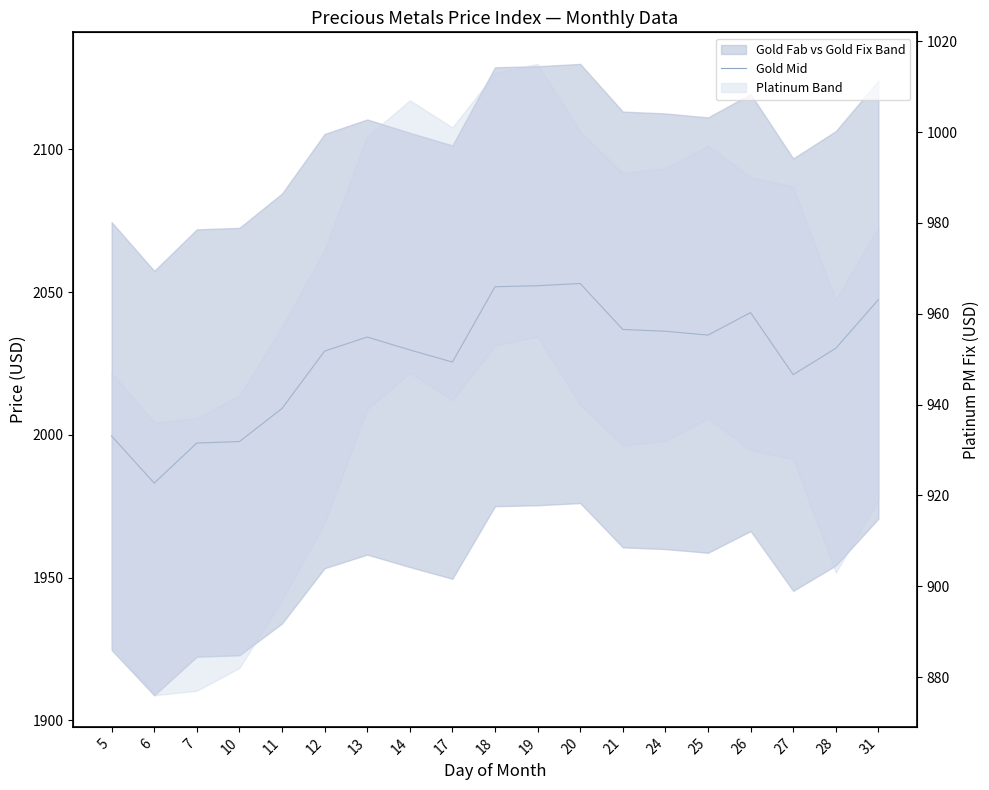

Reading right to left, extract all data points from this chart.

31=2047.3	28=2030.3	27=2021.1	26=2042.8	25=2034.9	24=2036.3	21=2036.9	20=2053.0	19=2052.2	18=2051.8	17=2025.5	14=2029.7	13=2034.2	12=2029.3	11=2009.2	10=1997.6	7=1997.1	6=1983.1	5=1999.6